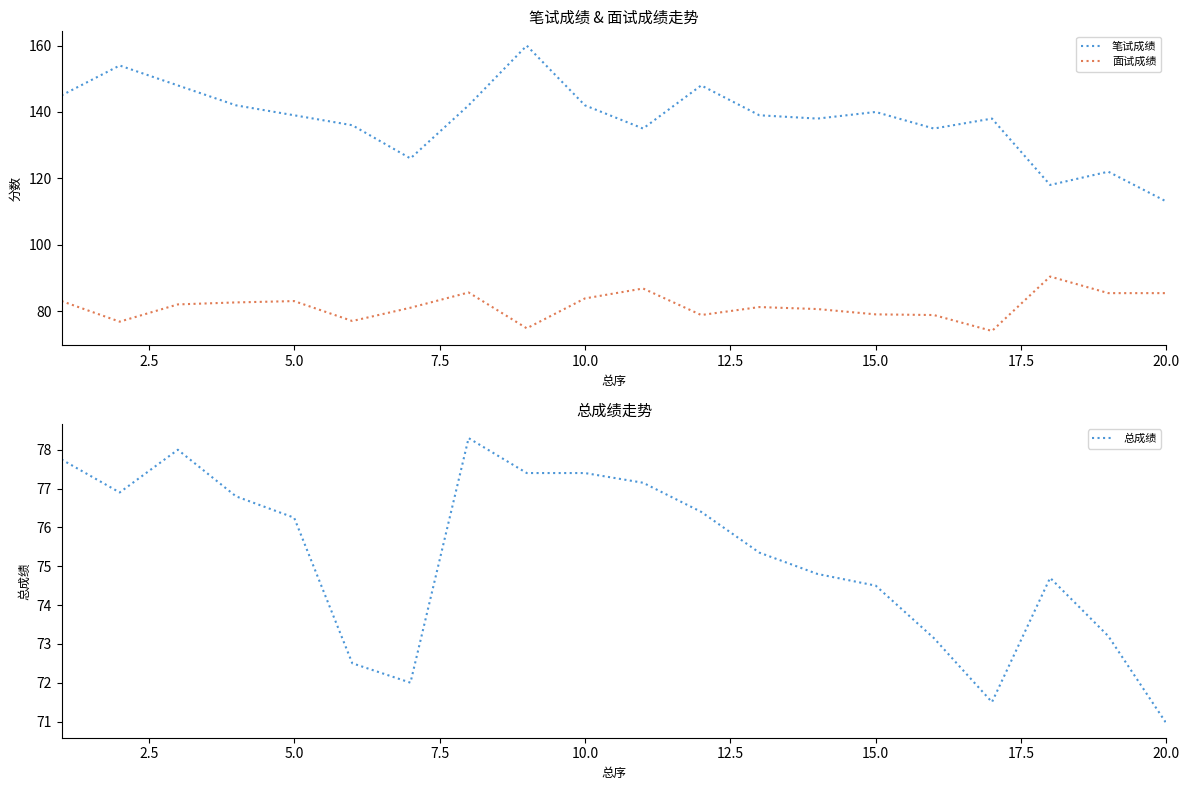

True or false: 笔试成绩 and 面试成绩 cross at least once.

False